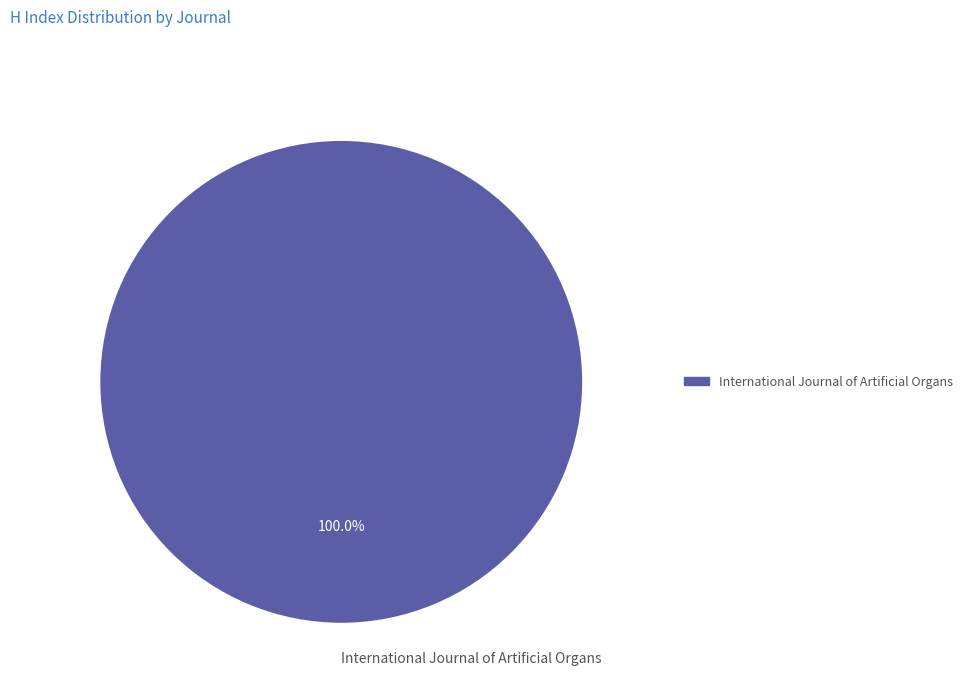

Does International Journal of Artificial Organs represent more than half of the total?

Yes